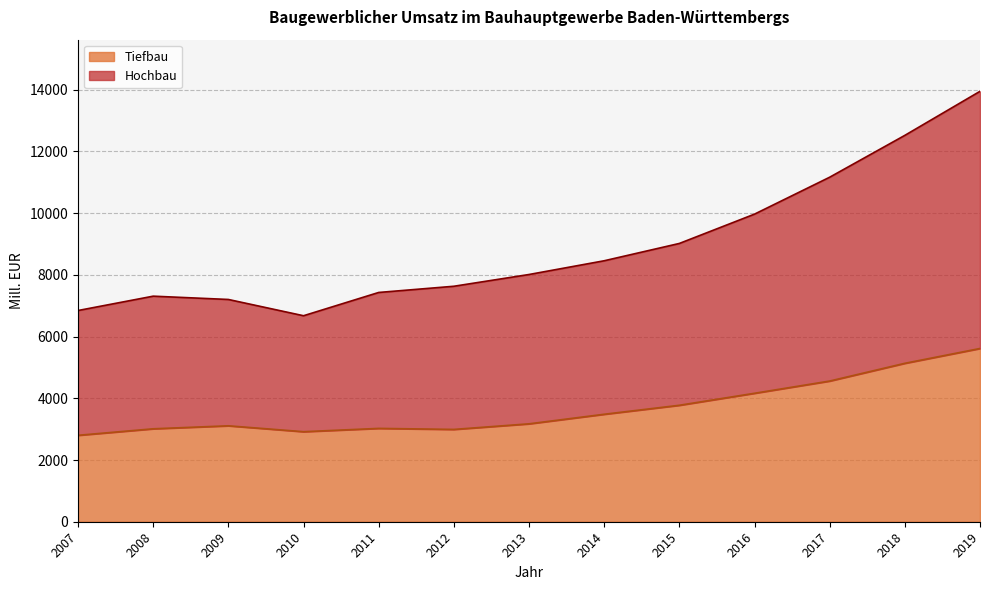

At which category is the sum across all series the highest?

2019